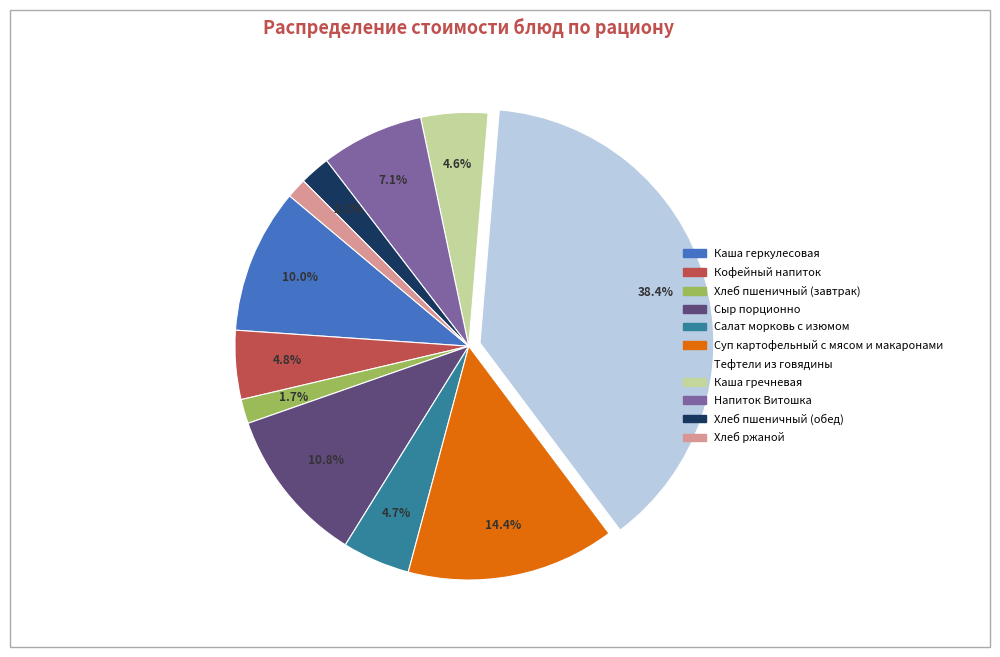

Which slice is the largest?

Тефтели из говядины